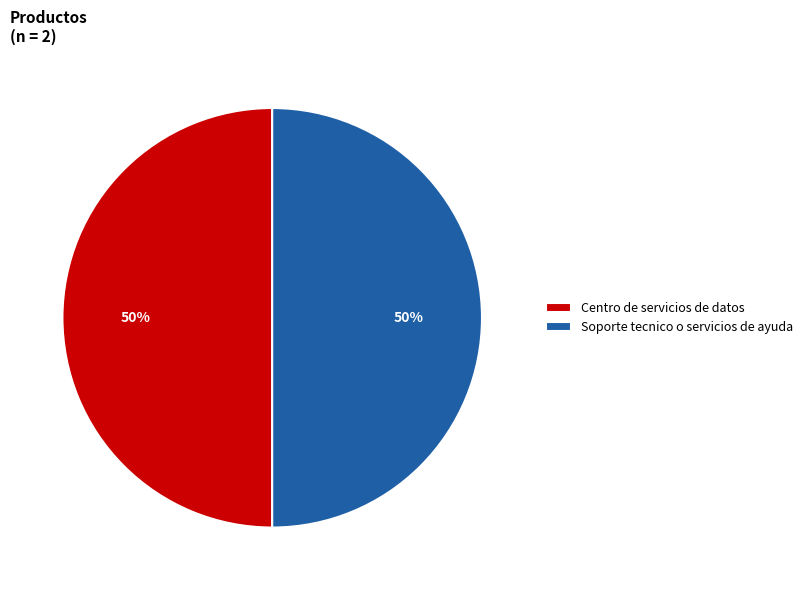

To the nearest percent, what percentage of the pie is Soporte tecnico o servicios de ayuda?

50%